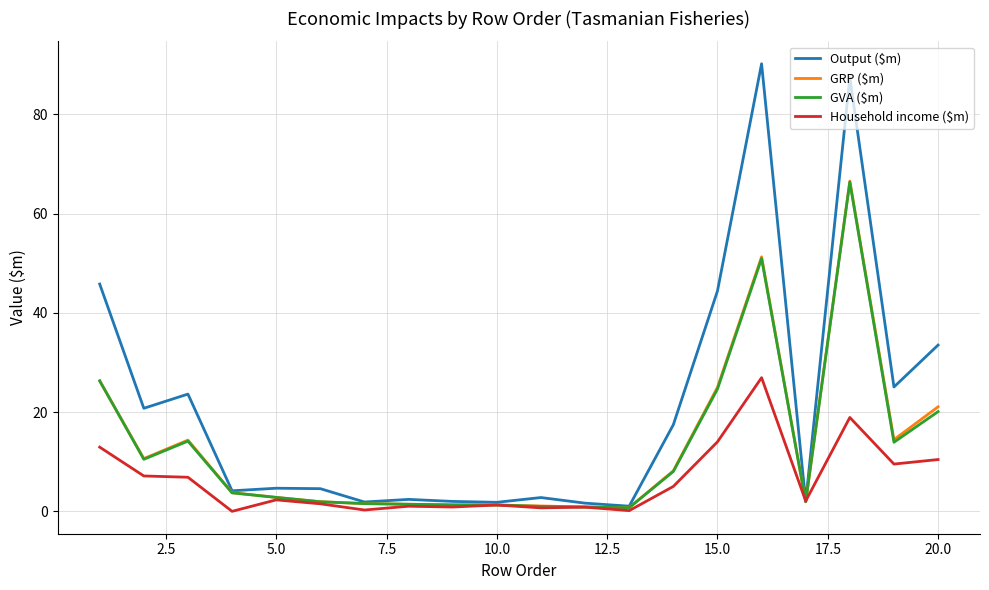

Which series has the largest range (max minus min)?

Output ($m)